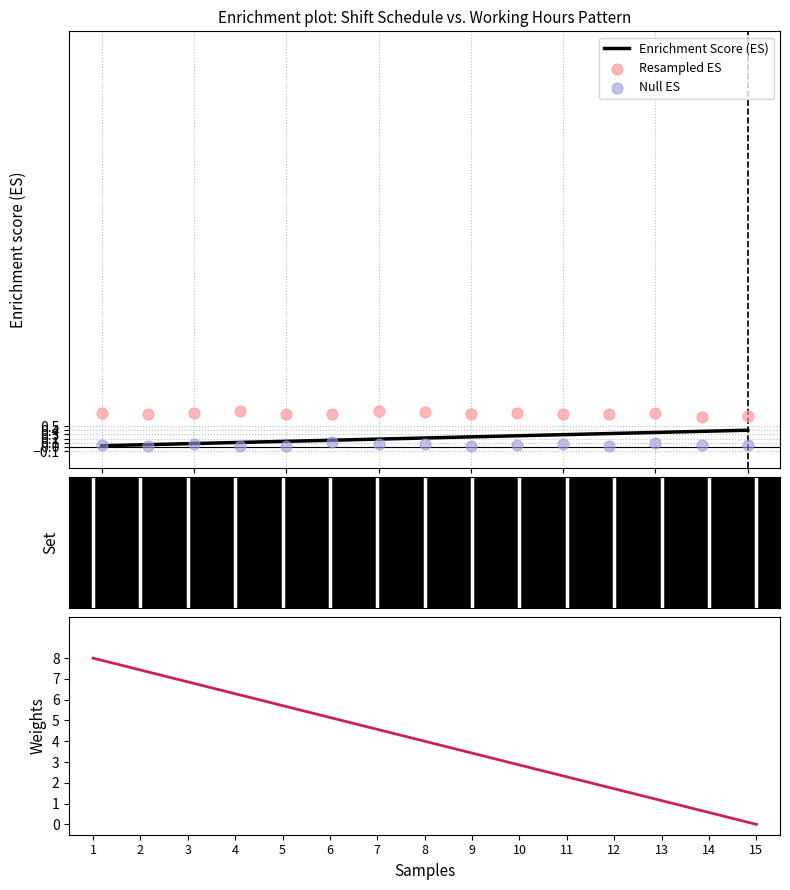

Which series has the widest spread of Y values?

Shift d (06:00-15:00)